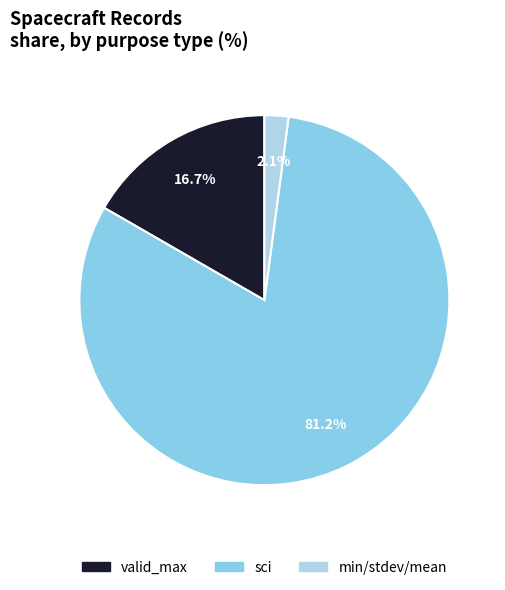

Which category has the biggest portion of the pie?

sci